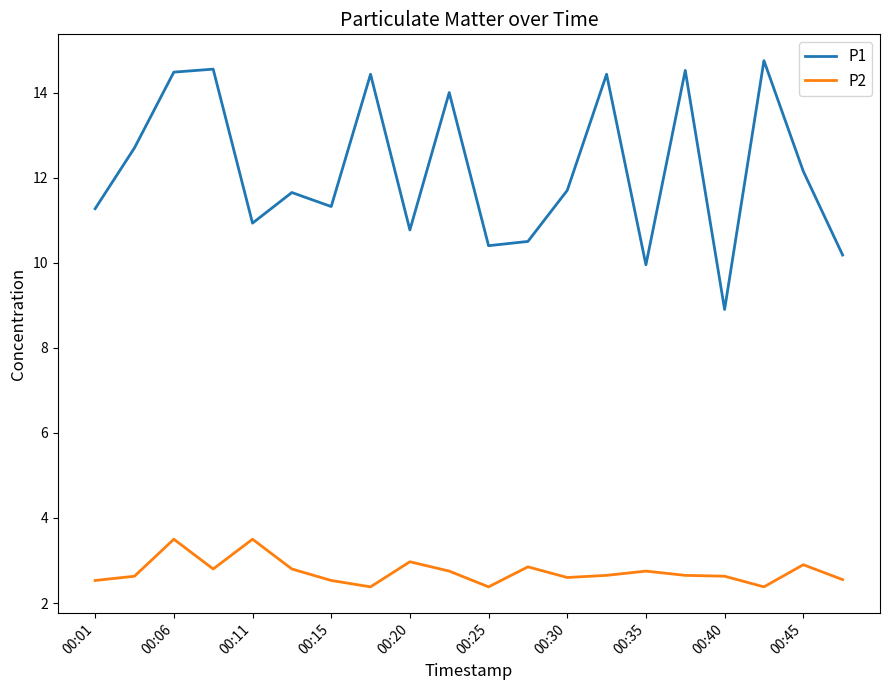

Which series has the largest total across all categories?

P1